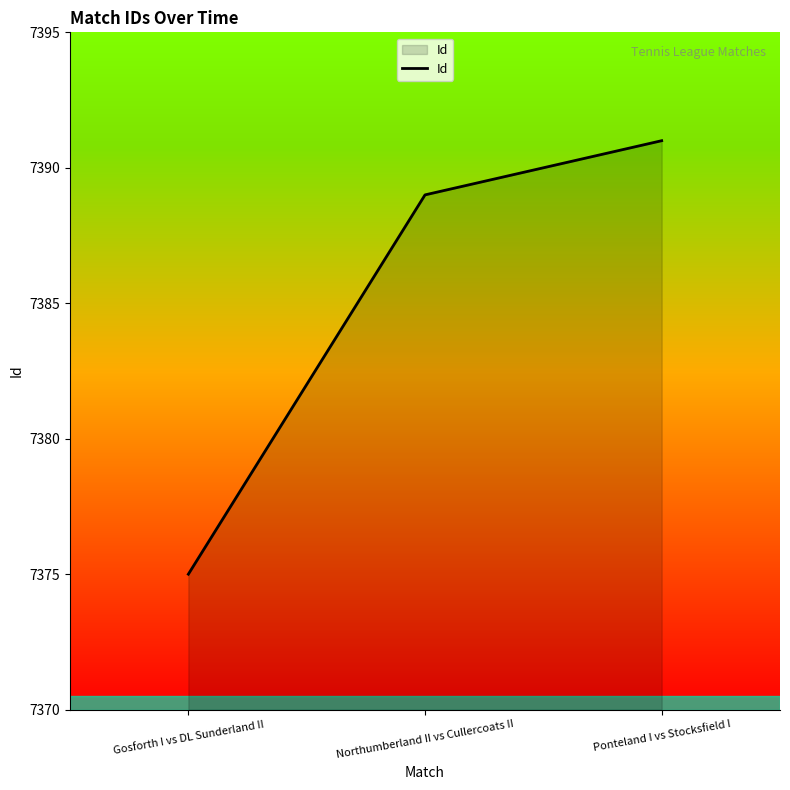

Which label corresponds to the largest value in the chart?

Ponteland I vs Stocksfield I